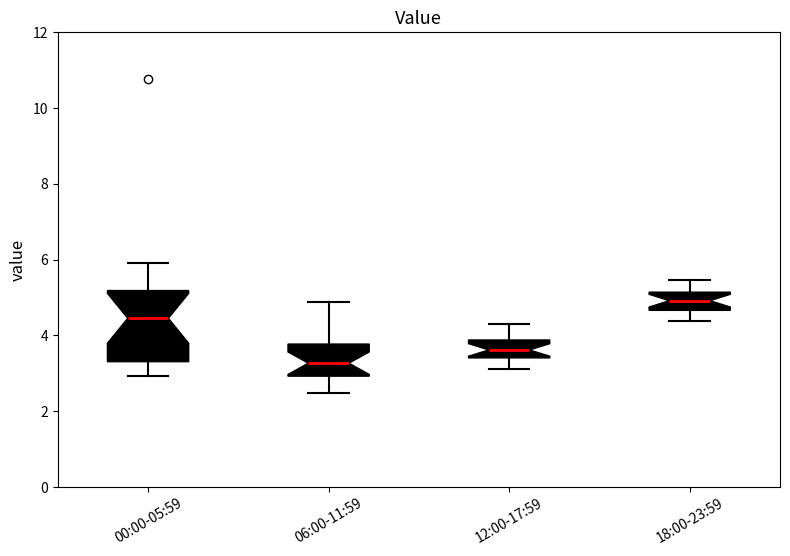

Reading left to right, read every box against the y-axis: the position of its median line, the range the box covers, and the ends of its whiskers. The values are not printed on the chart, so give them approximately, as read against the axis.

00:00-05:59: median 4.4, box 3.4 to 5.2, whiskers 3.0 to 6.0
06:00-11:59: median 3.2, box 3.0 to 3.8, whiskers 2.4 to 4.8
12:00-17:59: median 3.6, box 3.4 to 3.8, whiskers 3.2 to 4.4
18:00-23:59: median 5.0, box 4.6 to 5.2, whiskers 4.4 to 5.4